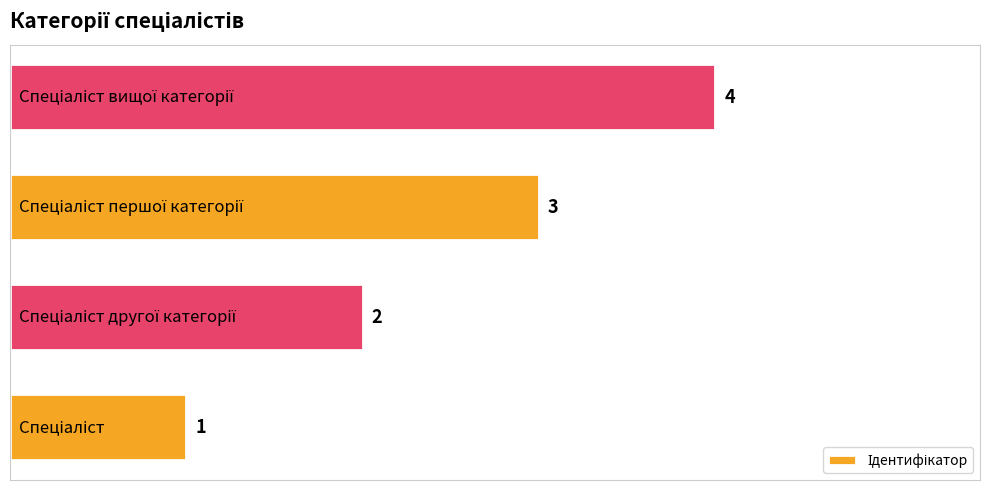

Does the chart contain stacked bars?

No